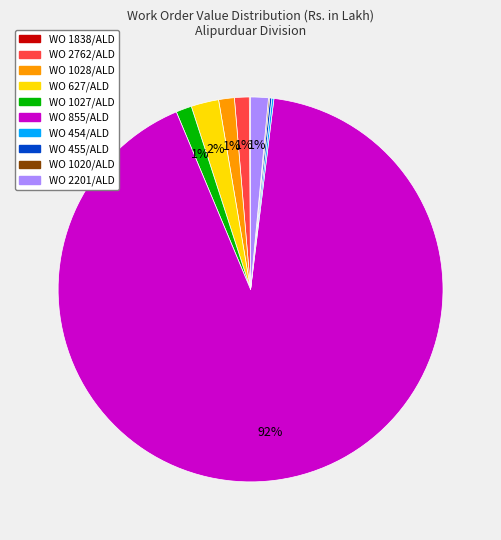

To the nearest percent, what is the average slice percentage?

10%